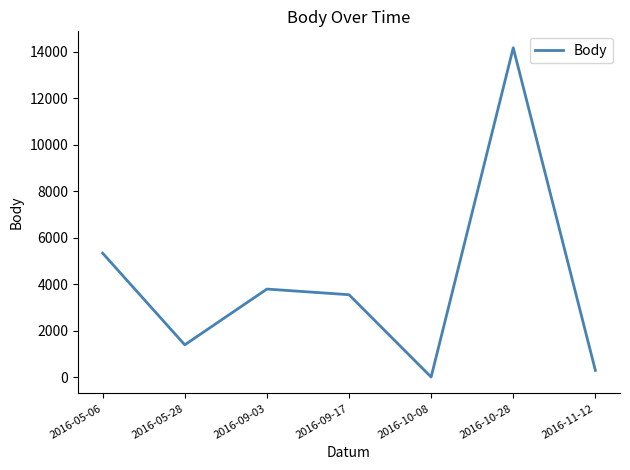

Reading left to right, list all the values displayed in this chart.

2016-05-06=5327	2016-05-28=1385	2016-09-03=3784	2016-09-17=3541	2016-10-08=0	2016-10-28=14162	2016-11-12=287